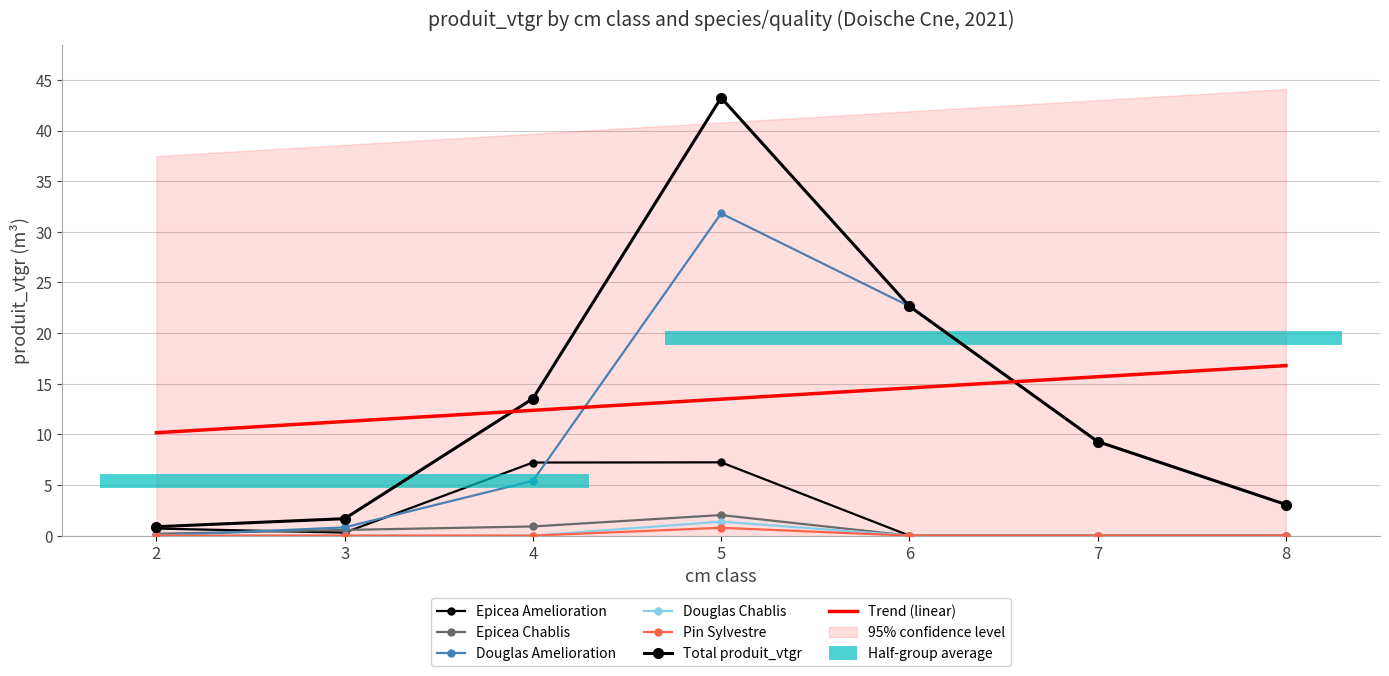

True or false: DOUGLAS_CHABLIS has a value of -0.6 at 7.

False